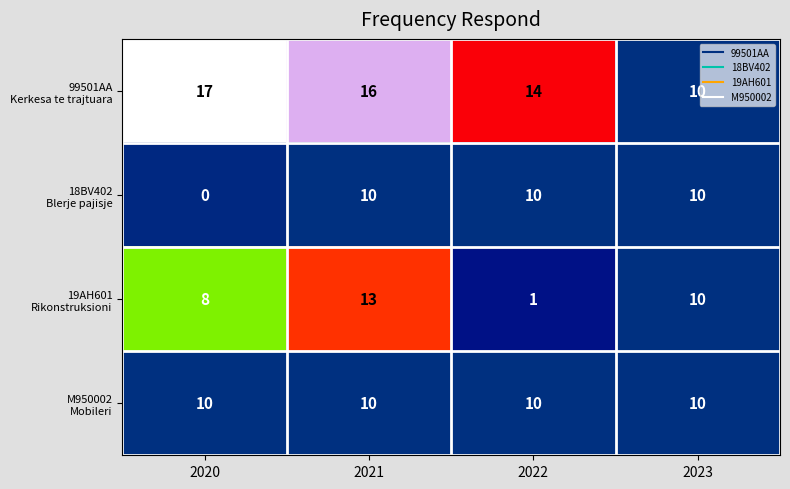

Which category has the lowest value across all series?

2020